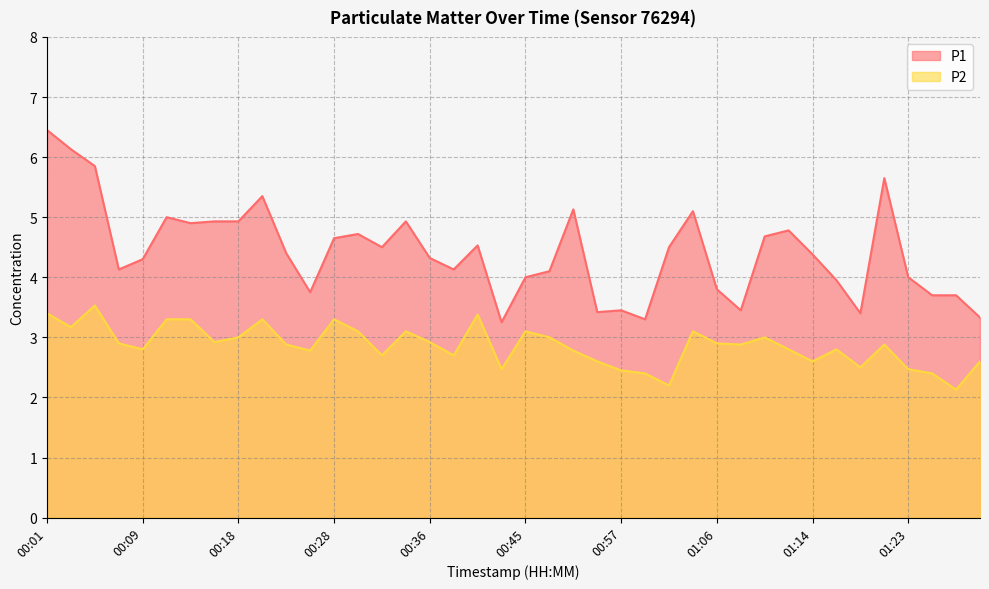

At how many categories does at least one series exceed 2?

40